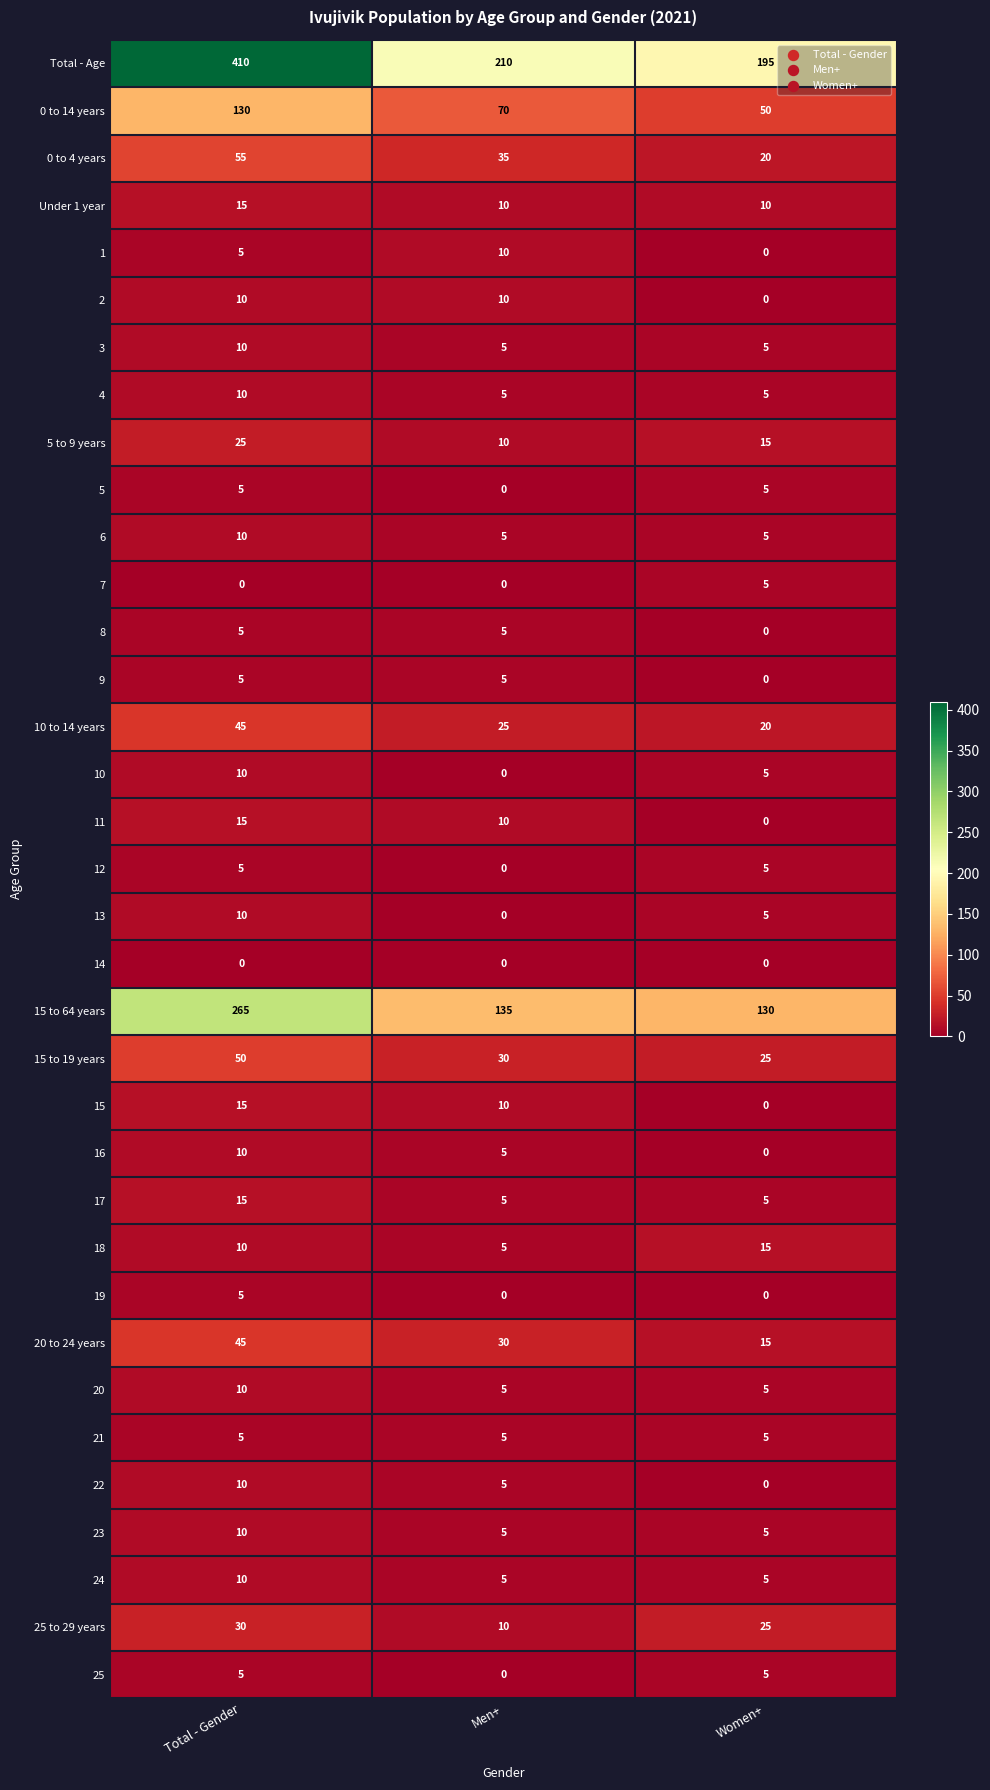

At which category is the sum across all series the highest?

Total - Gender